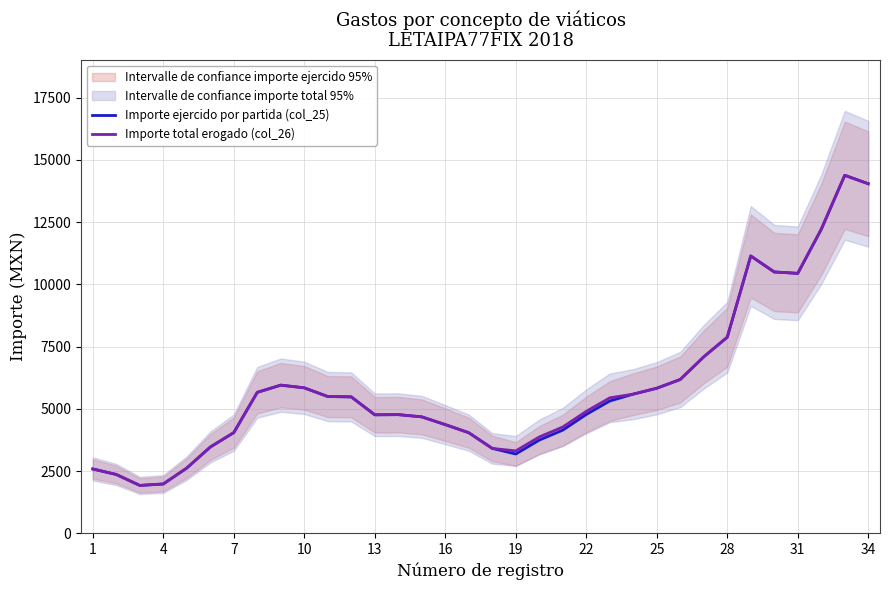

What is the highest value of the Importe total erogado (col_26) series?

14381.3